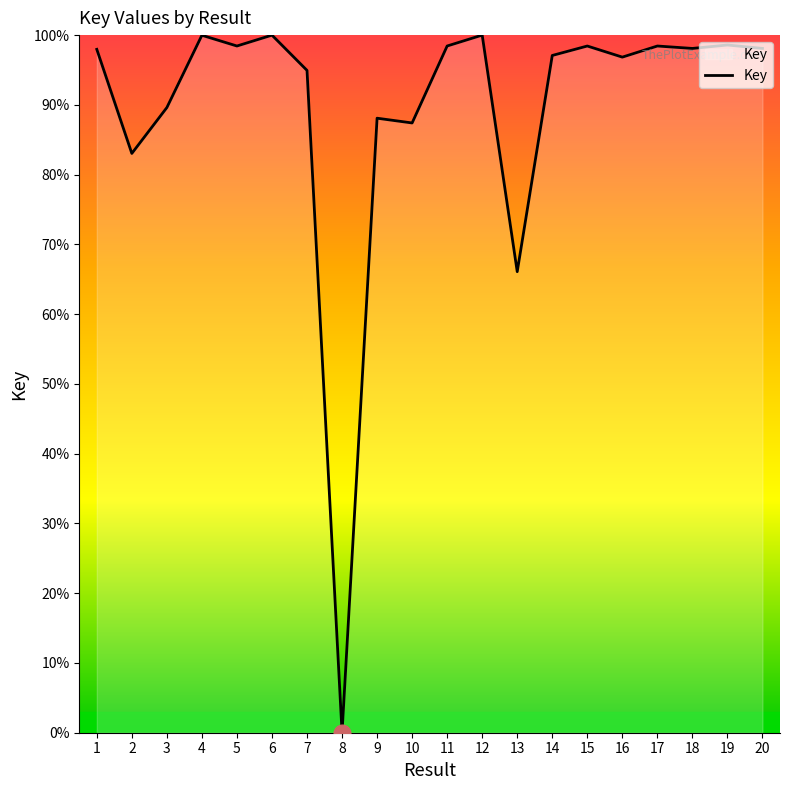

What is the sum of the values at 3 and 5?

188.1